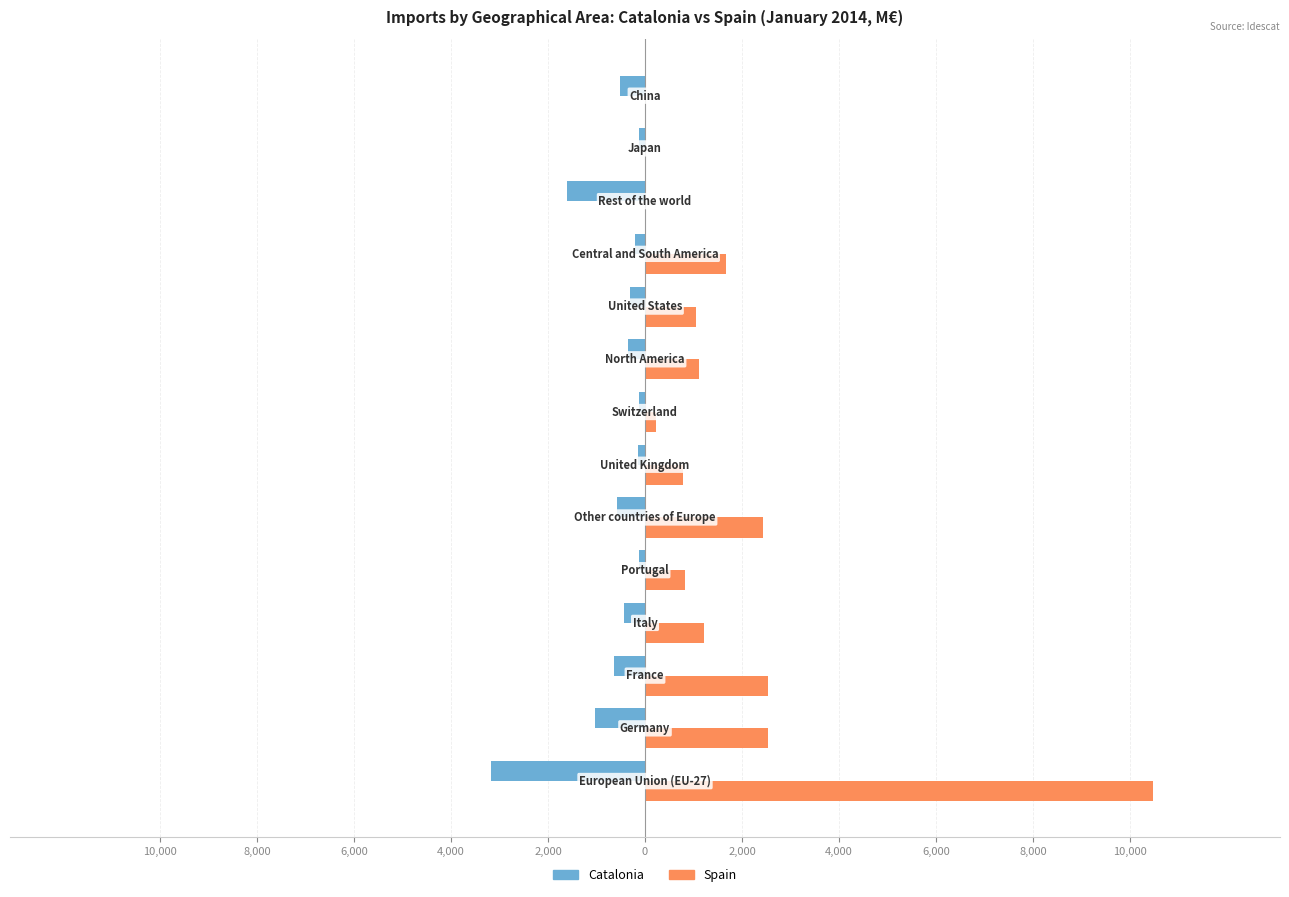

What are all the series names shown in the legend?

Catalonia, Spain